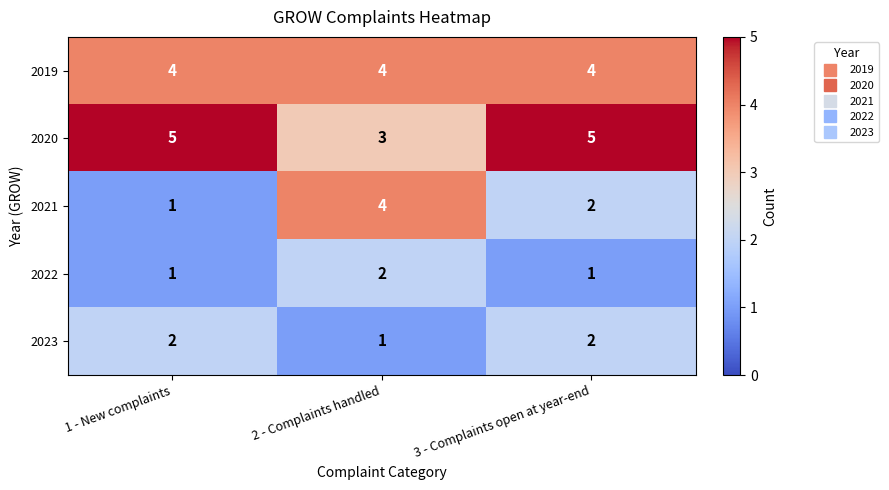

List the labels in order of 2021 value, smallest first.

1 - New complaints, 3 - Complaints open at year-end, 2 - Complaints handled